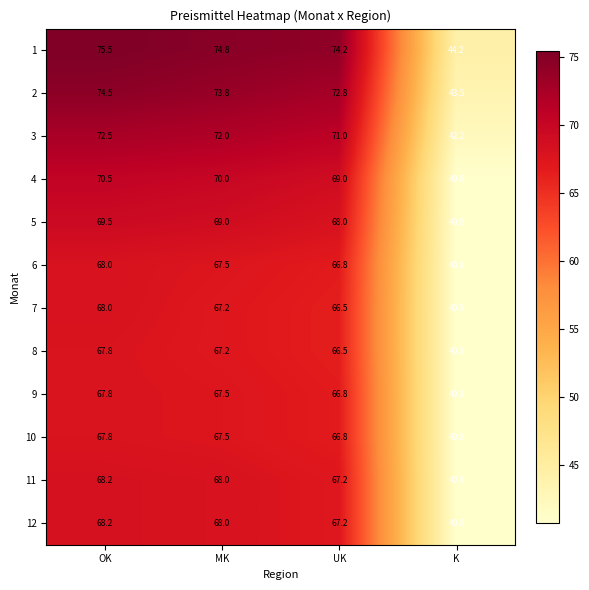

Is the value of 1 at OK greater than the value of 4 at UK?

Yes